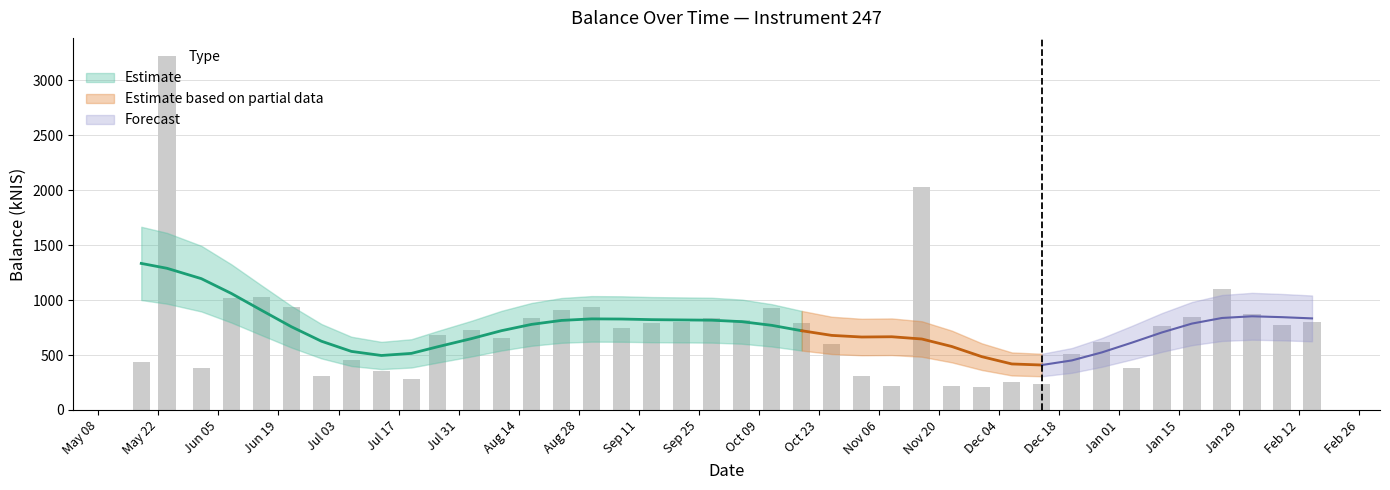

Where does the data first go above 766?

May 22